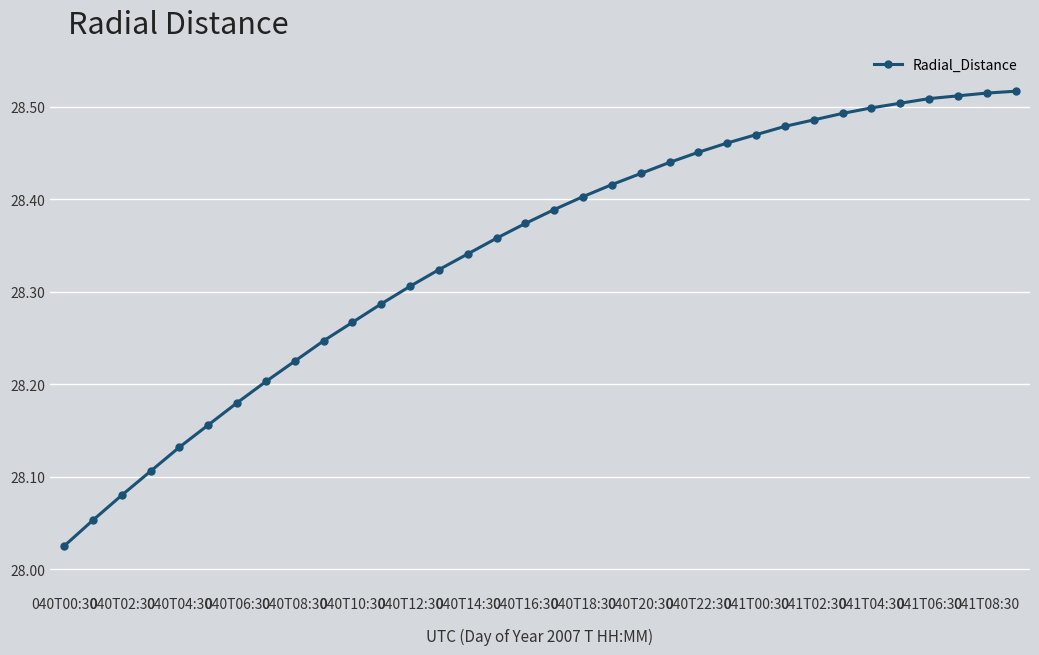

What is the difference between the maximum and minimum values?

0.5